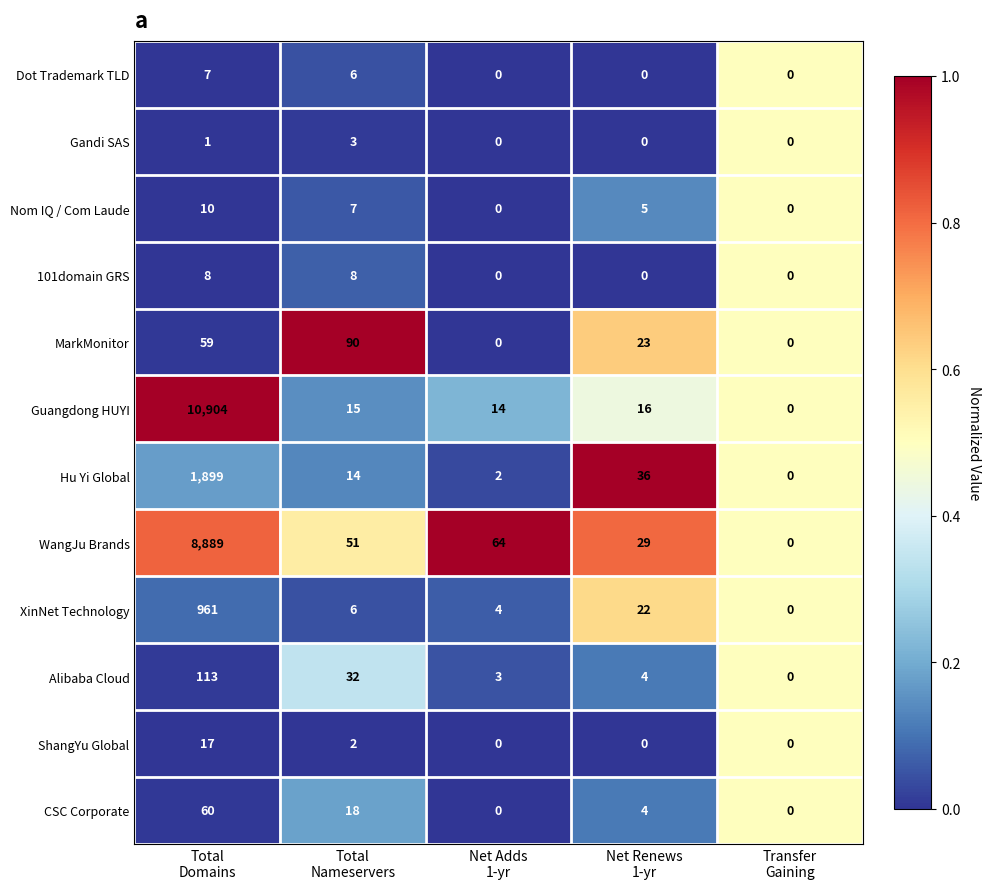

How many ShangYu Global values are between 0 and 2?

4